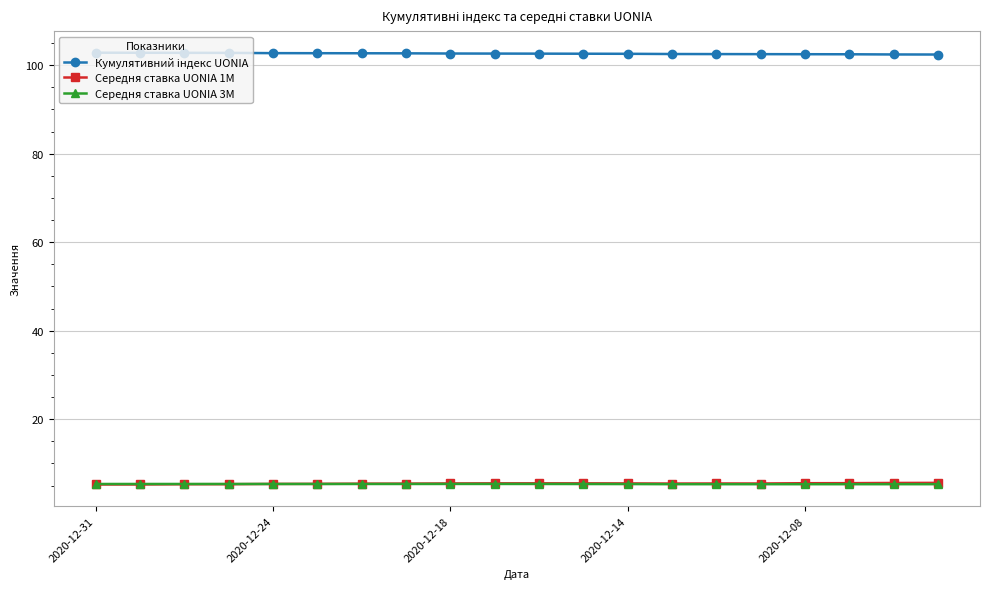

At how many categories does at least one series exceed 76?

20